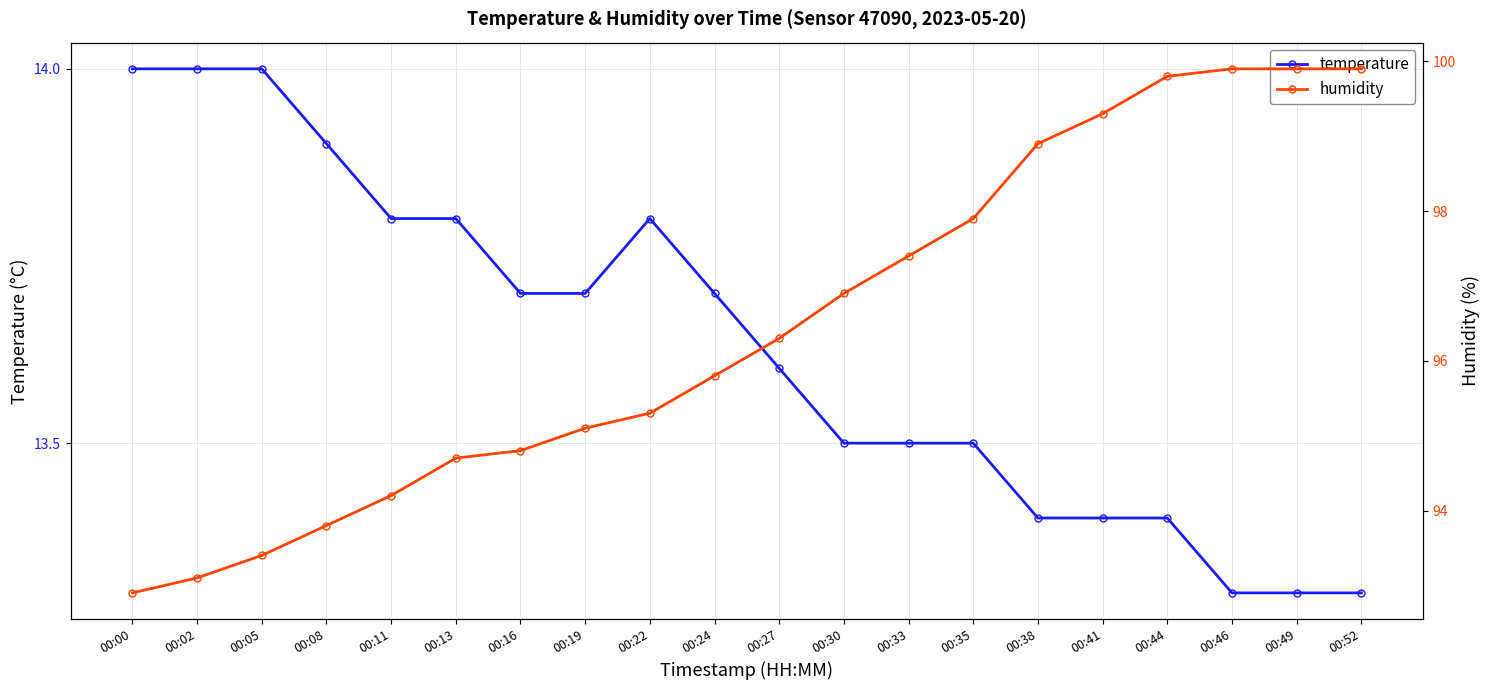

Rank the series at 00:44 from highest to lowest value.

humidity, temperature